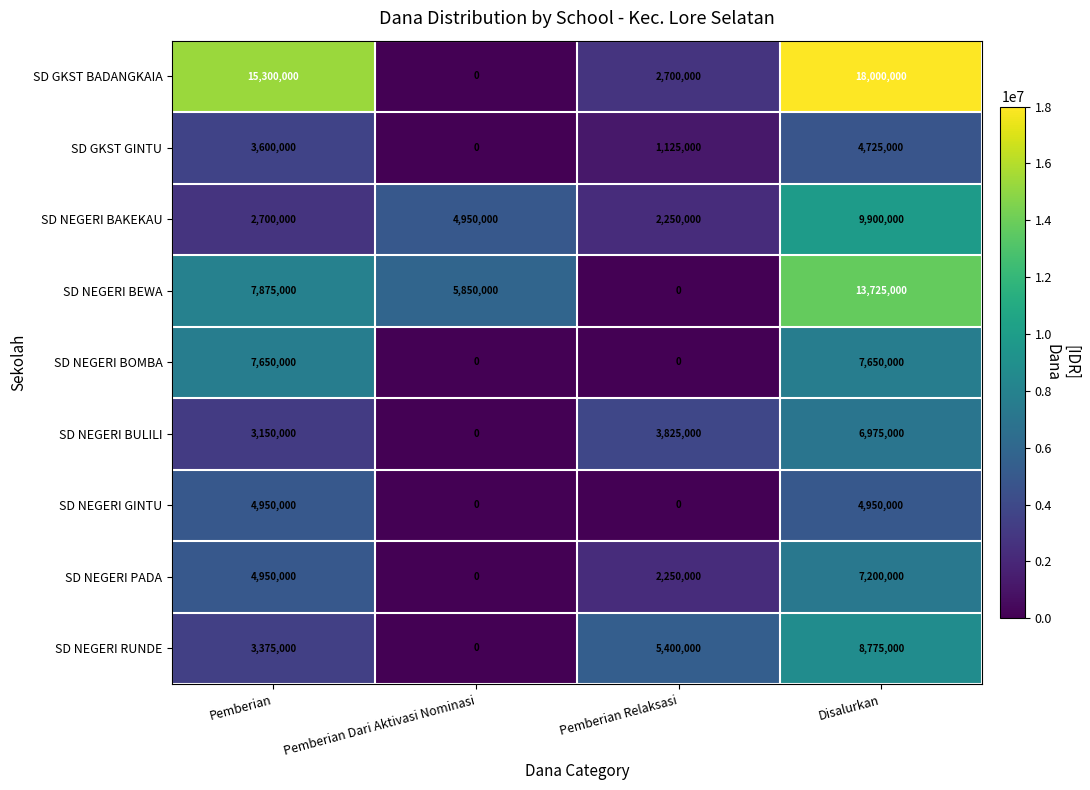

Which category has the highest value in the SD NEGERI BEWA series?

Disalurkan